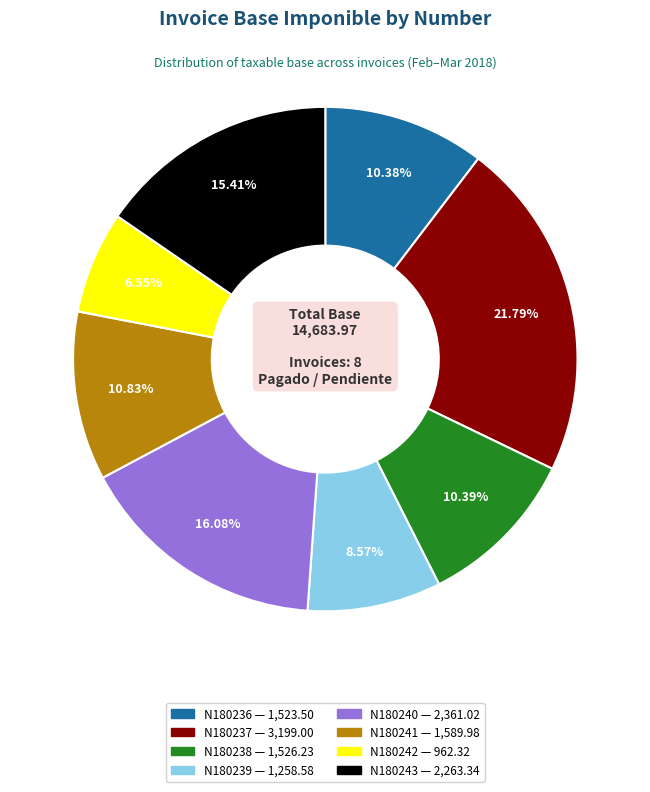

To the nearest percent, what is the difference between the largest and smallest slice percentages?

15%